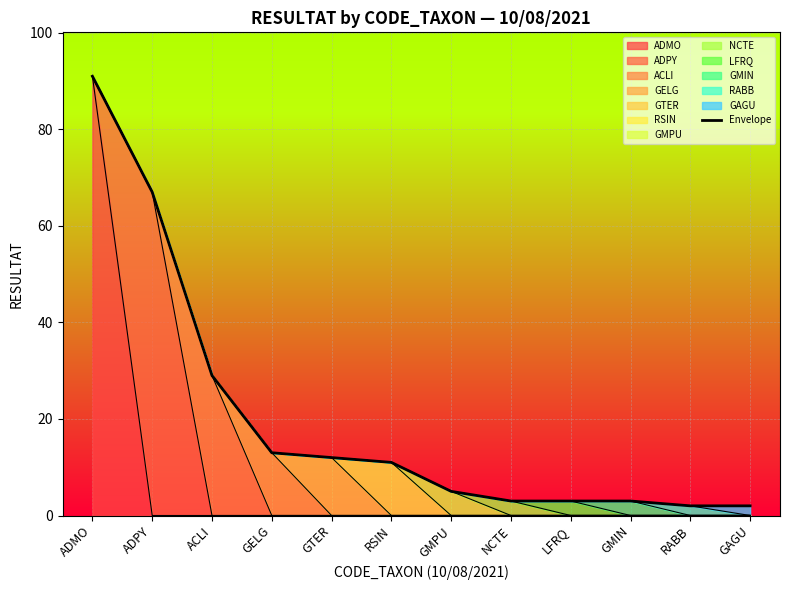

How many lines are shown in the chart?

1